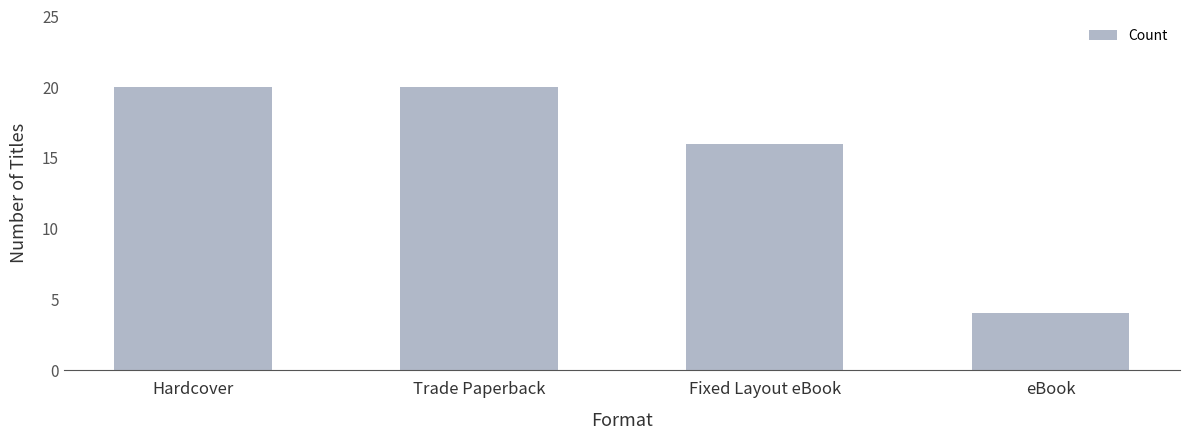

What is the change in value from Trade Paperback to eBook?

-16